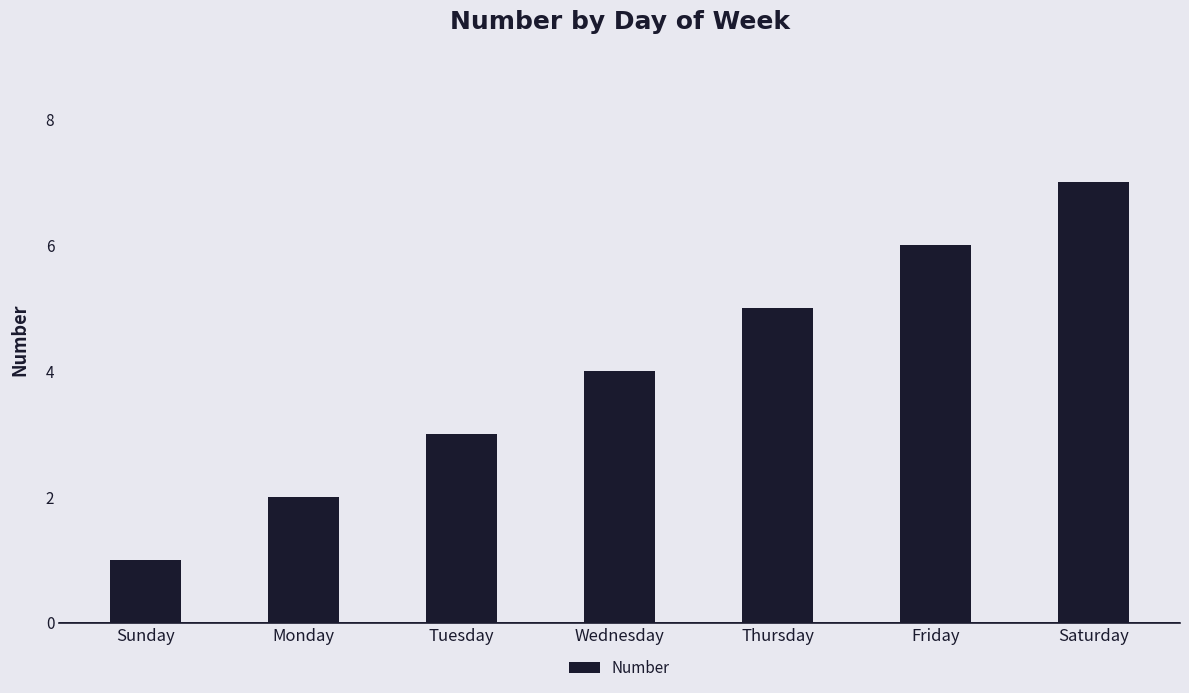

What is the label of the 4th bar from the left?

Wednesday